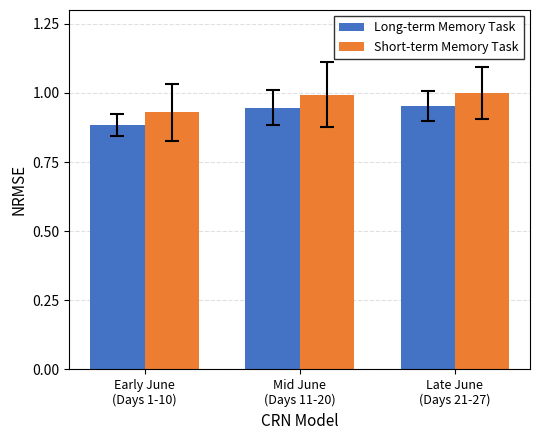

What is the difference between the maximum and minimum values in the Long-term Memory Task series?

0.1